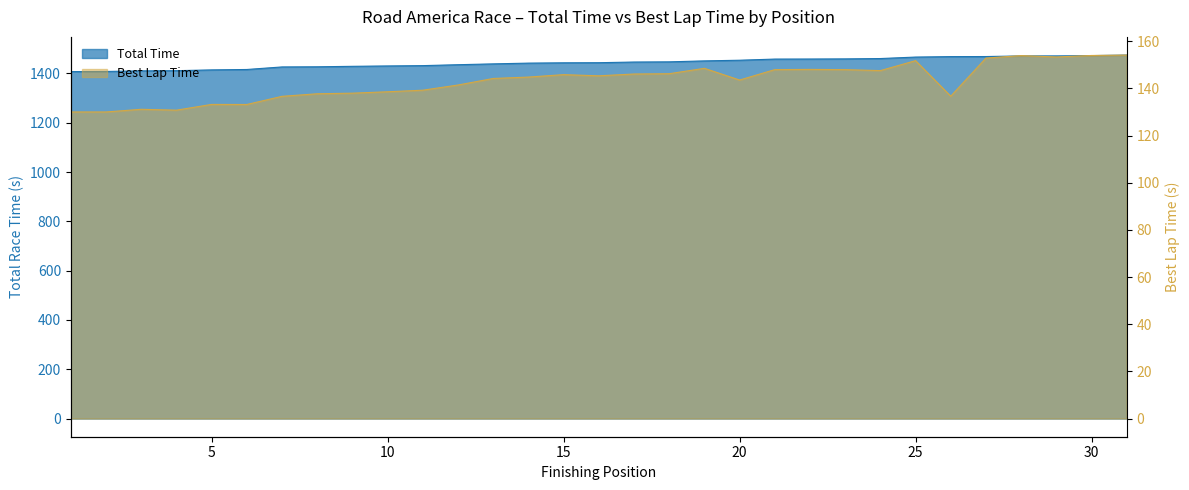

How many values in the Best Lap time series exceed 144?

17